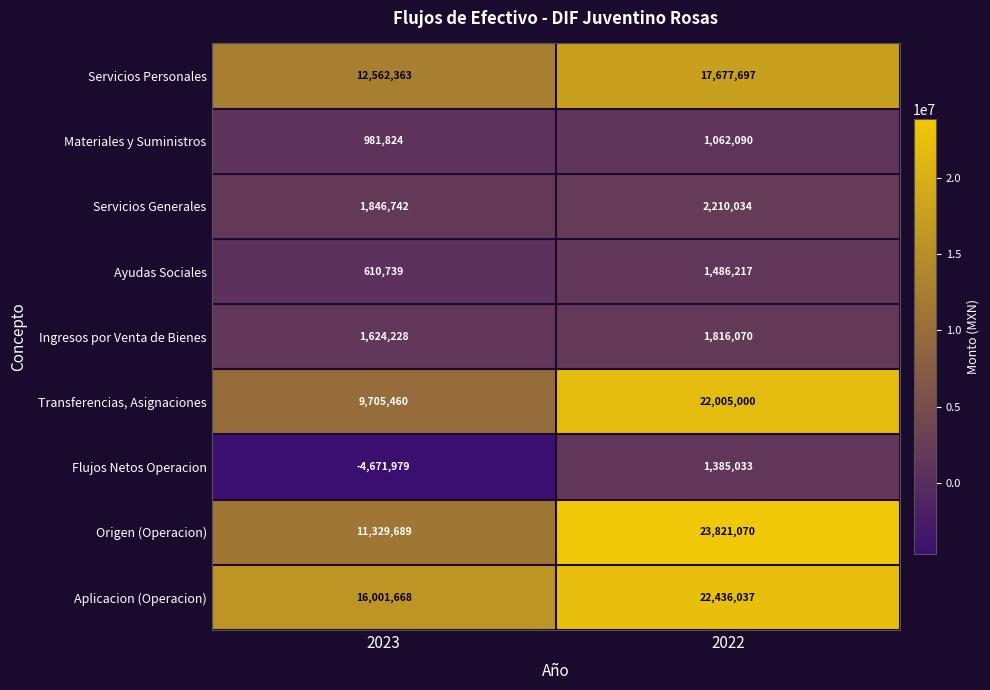

List the series in order of their peak value, highest first.

Origen (Operacion), Aplicacion (Operacion), Transferencias, Asignaciones, Servicios Personales, Servicios Generales, Ingresos por Venta de Bienes, Ayudas Sociales, Flujos Netos Operacion, Materiales y Suministros